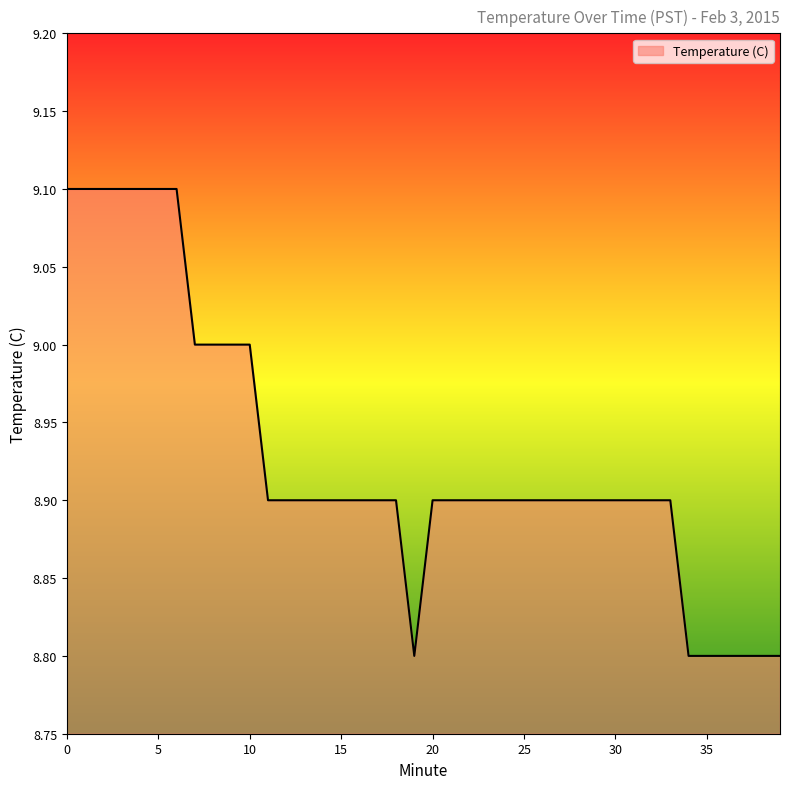

What is the greatest value displayed?

9.1